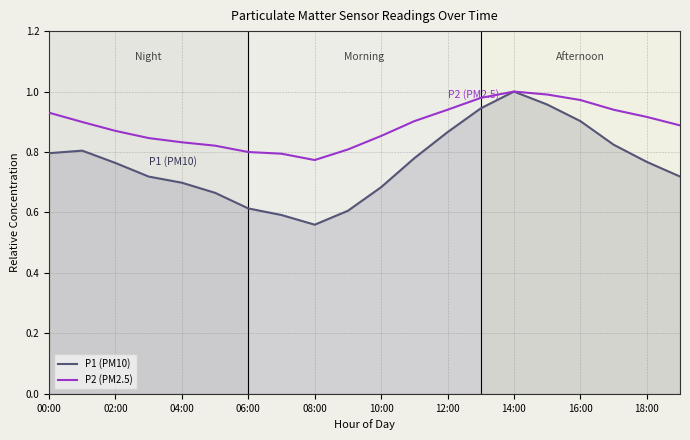

Rank the series by their average value, from highest to lowest.

P2 (PM2.5), P1 (PM10)